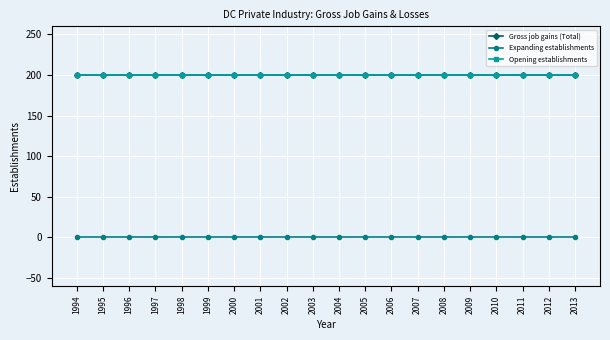

Rank the series by their maximum value, from lowest to highest.

Expanding establishments, Gross job gains (Total), Opening establishments